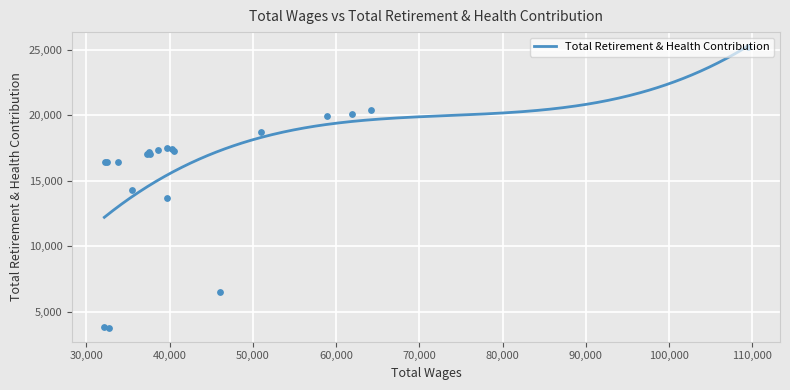

Between 32223 and 50937, which is larger?

50937